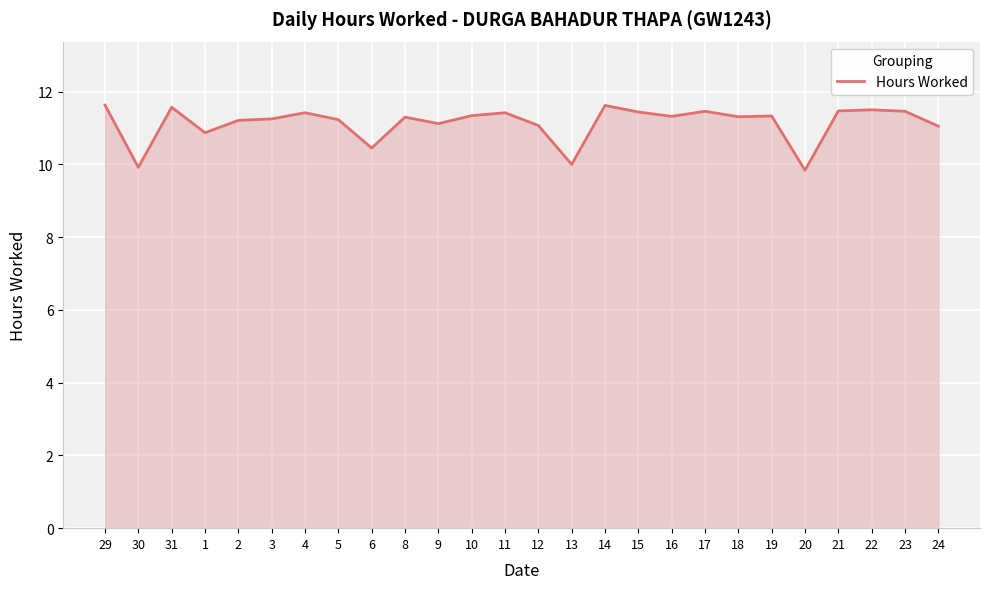

What is the difference between the maximum and minimum values?

1.8